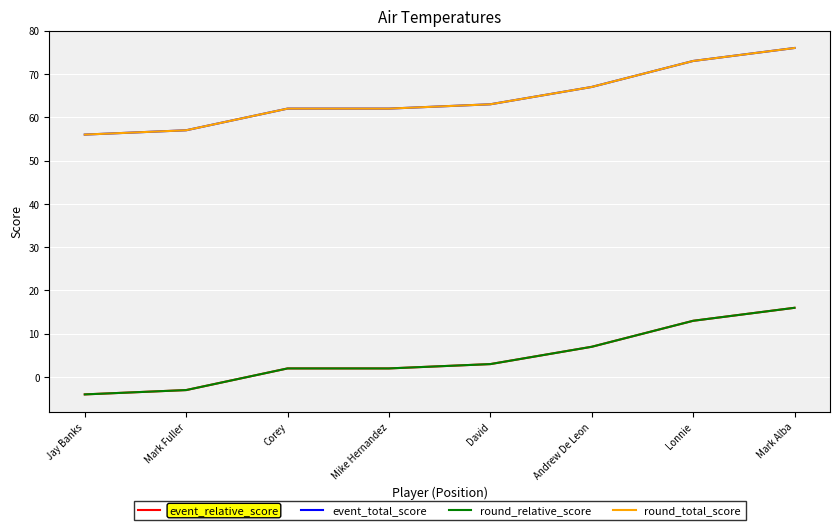

Does the chart display data point markers on the line(s)?

No